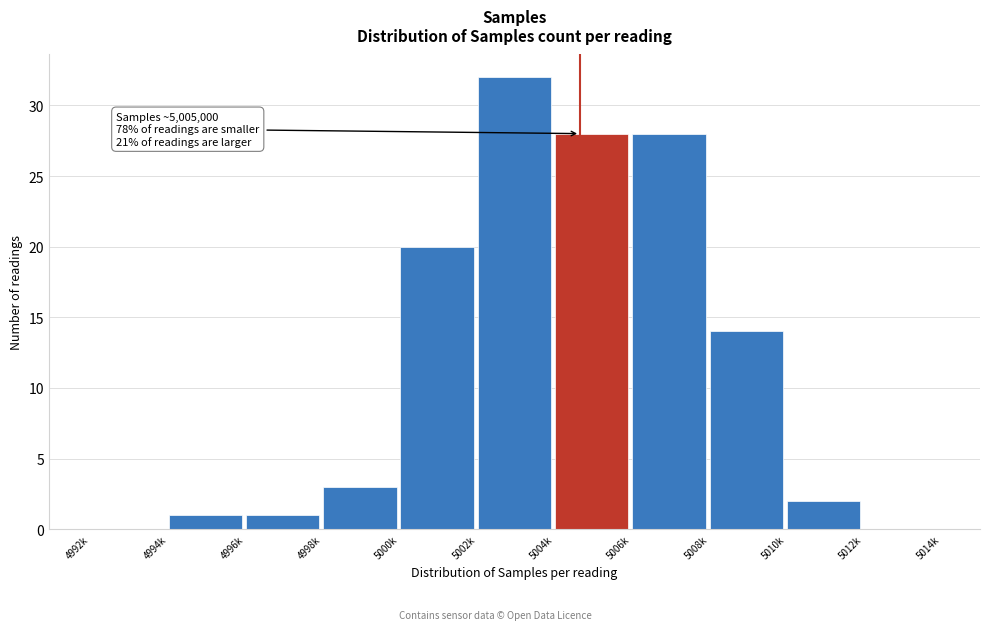

At which label is the value closest to 16?

5010k